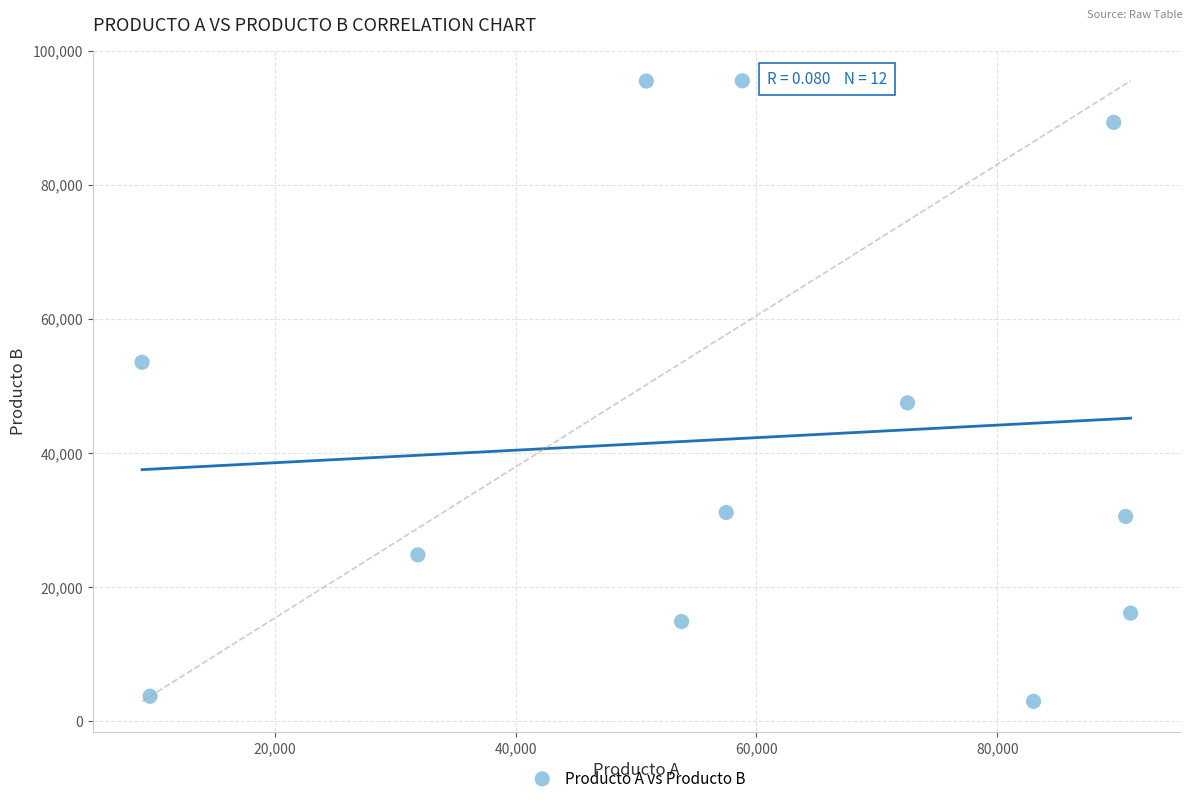

What is the range of X values (max minus min)?

82090